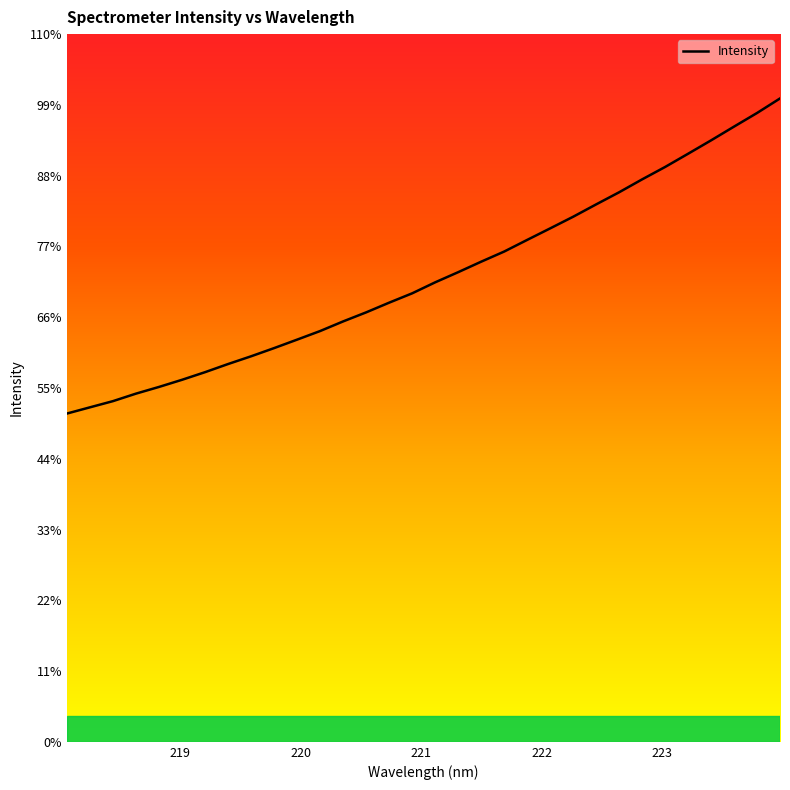

Does the chart have visible grid lines?

No